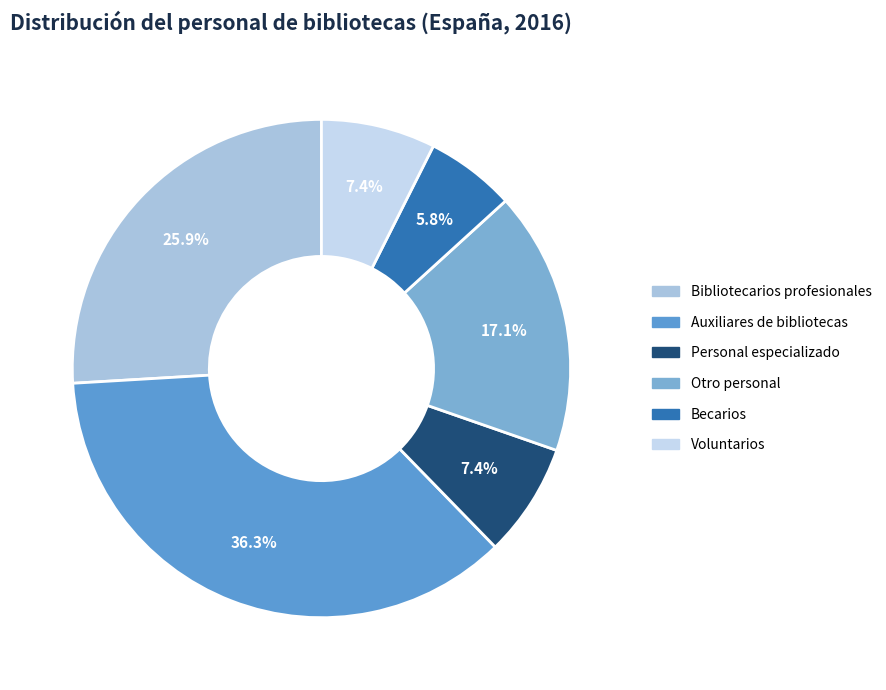

Is it true that Auxiliares de bibliotecas is 25% of the pie?

False